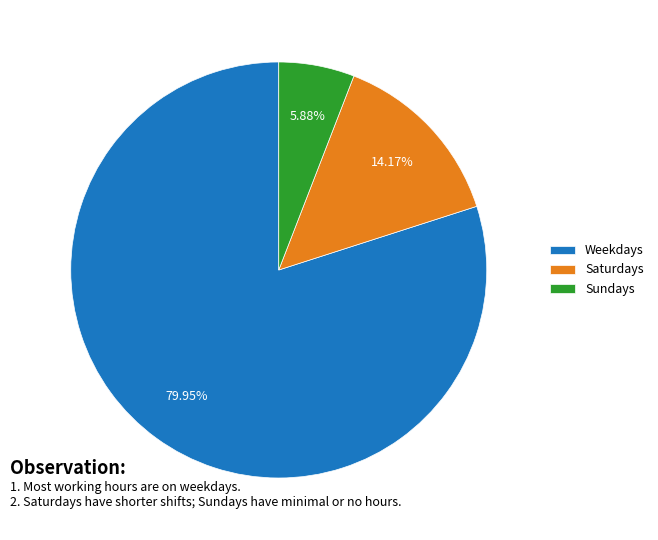

Approximately how many times larger is the value at Weekdays compared to Saturdays?

5.6